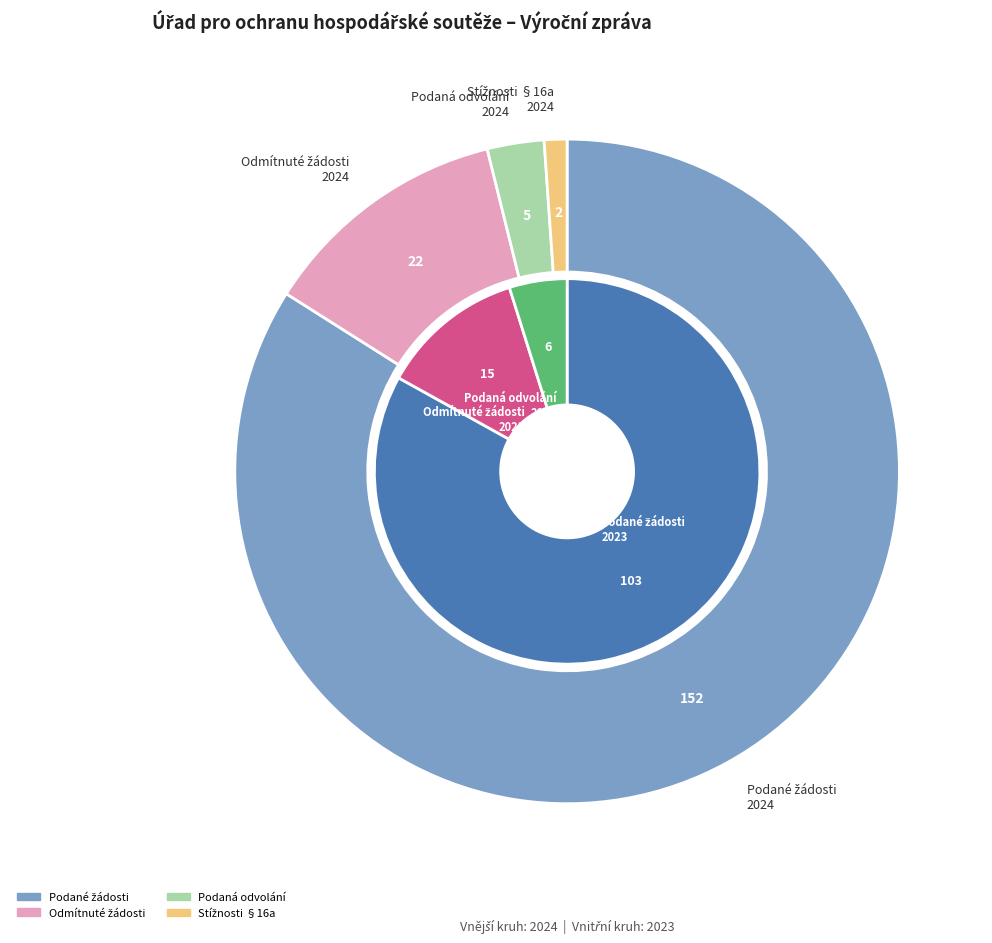

To the nearest percent, what is the combined percentage of 4 and values_2023?

12%